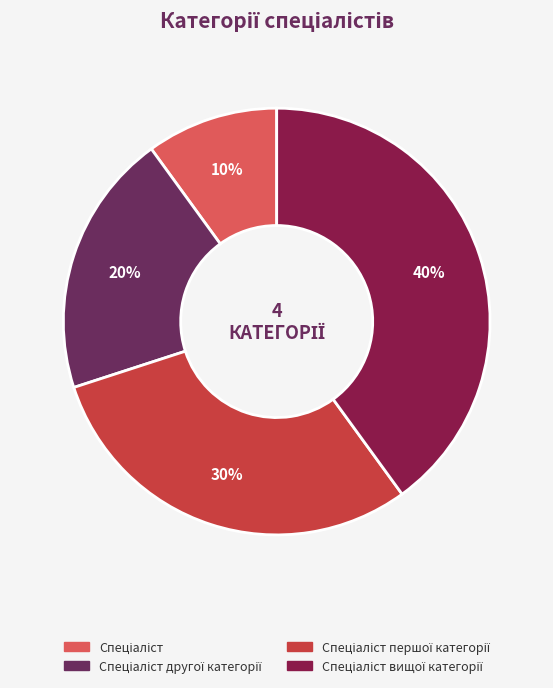

To the nearest percent, what is the average slice percentage?

25%